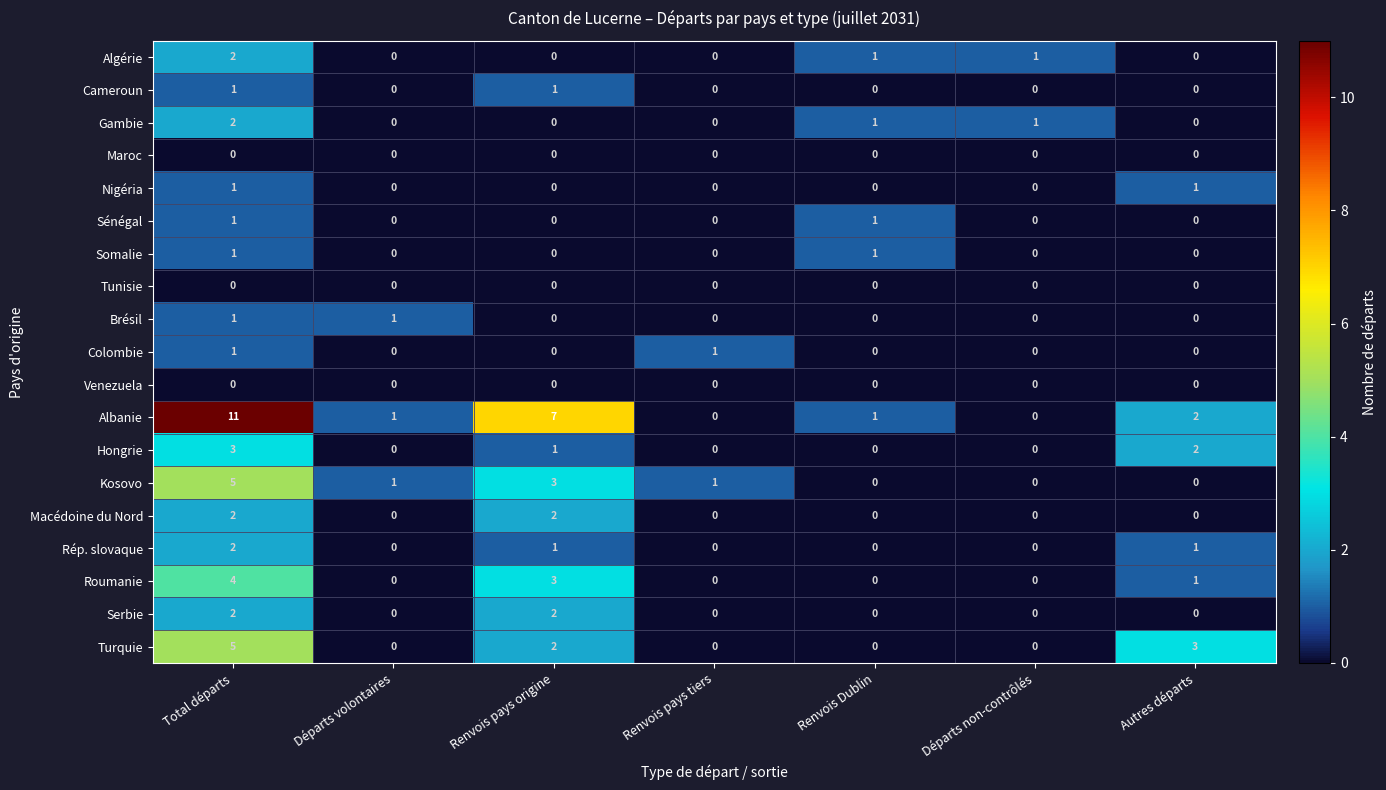

How many Serbie values are between 0 and 2?

7